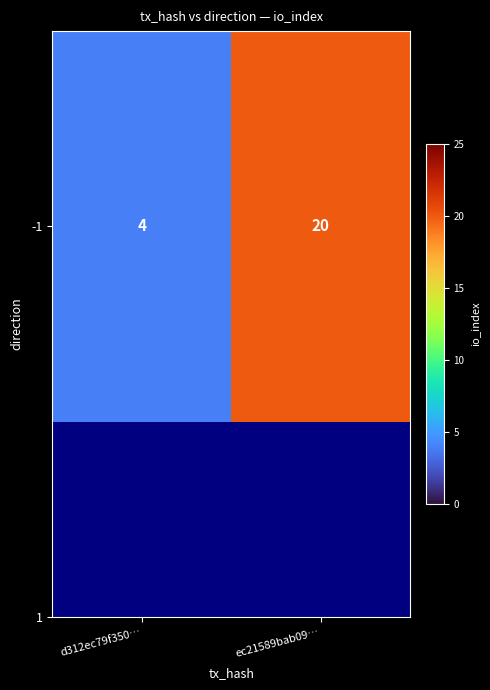

What is the change in value from d312ec79f350… to ec21589bab09…?

+16